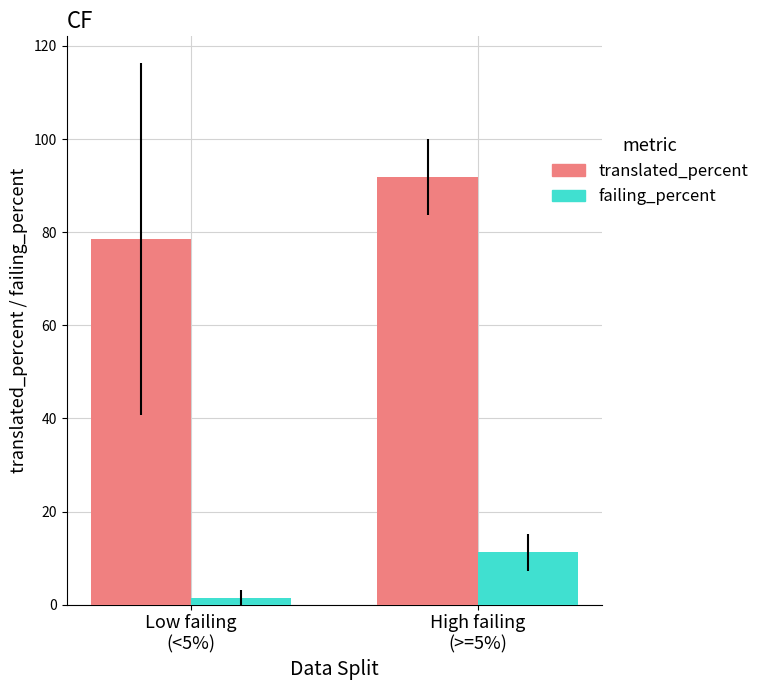

What is the difference between the highest and lowest values at Low failing
(<5%)?

77.1